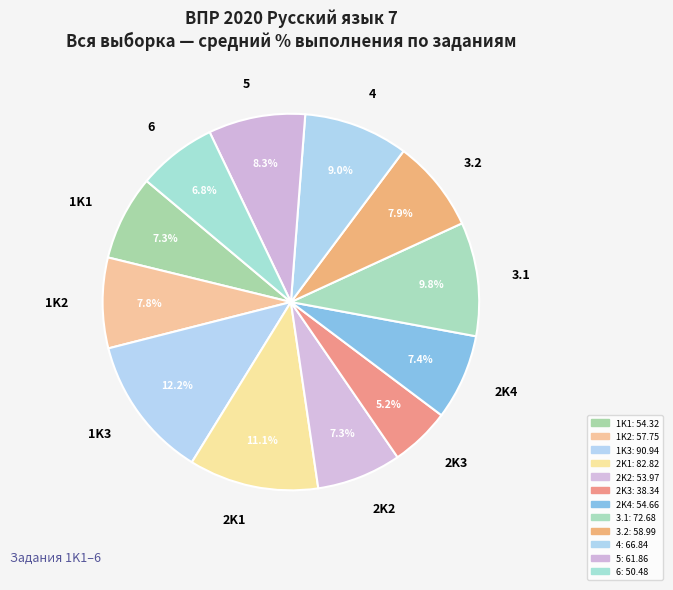

Does 6 represent more than half of the total?

No